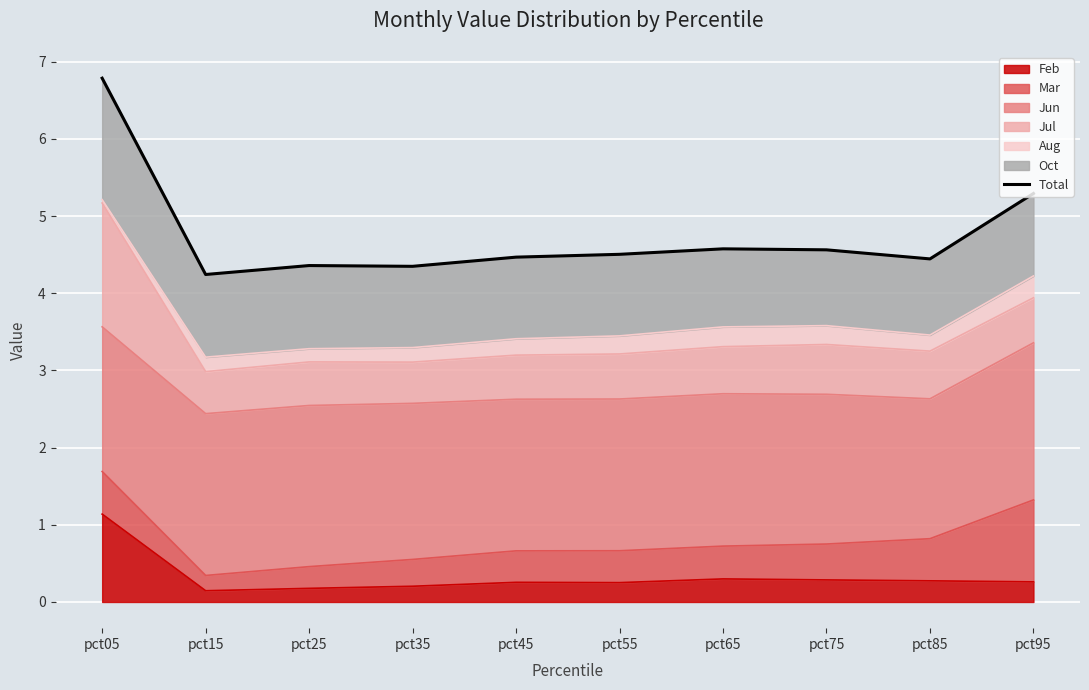

The chart shows a value of 4.5 at pct45. True or false?

True